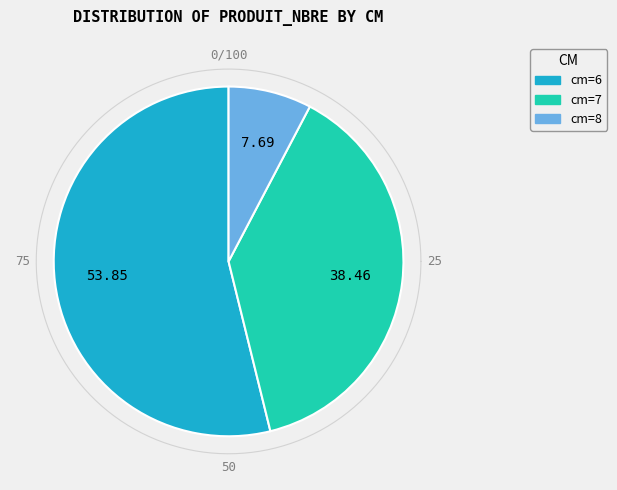

Which category has the smallest portion of the pie?

8